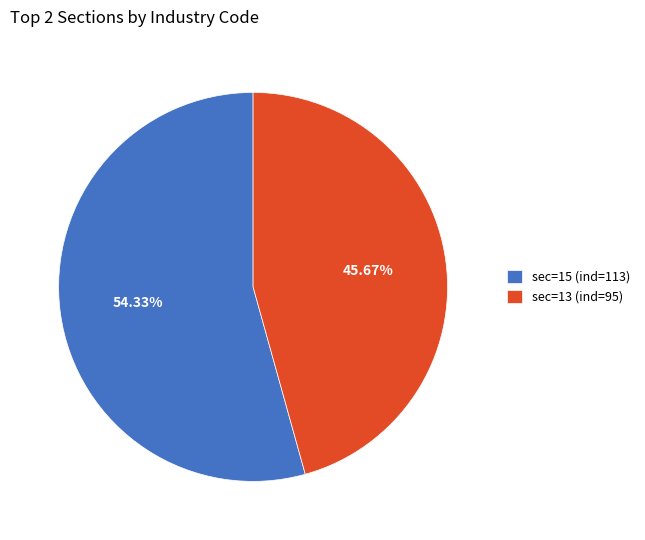

Count the number of slices in the pie.

2